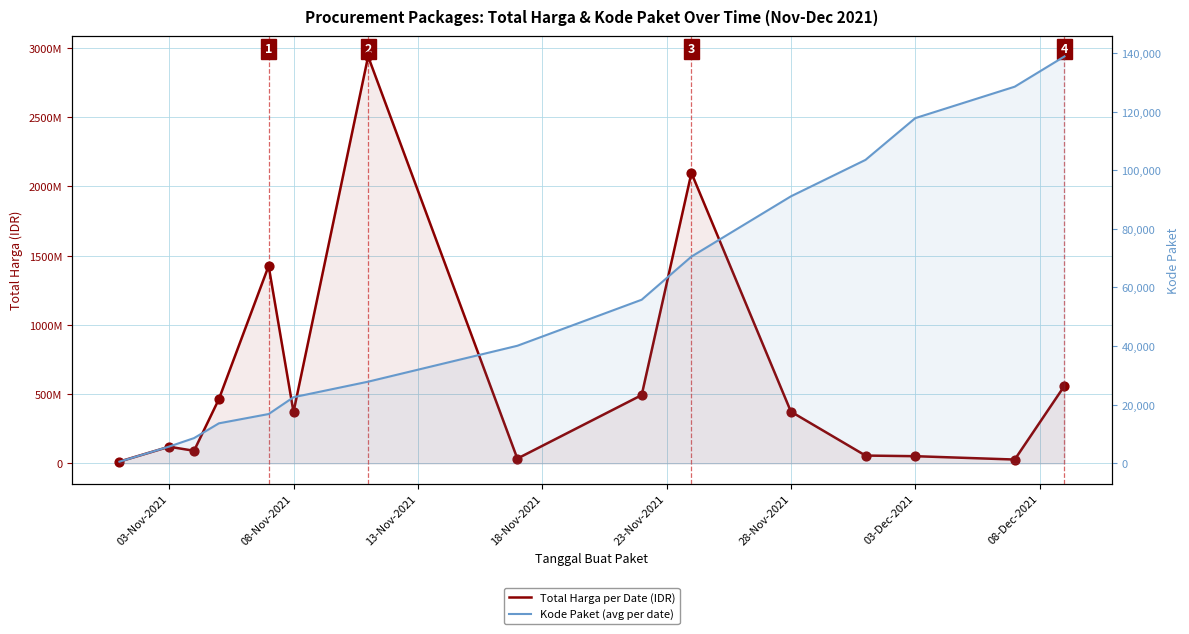

Which series has the largest total across all categories?

Total Harga per Date (IDR)